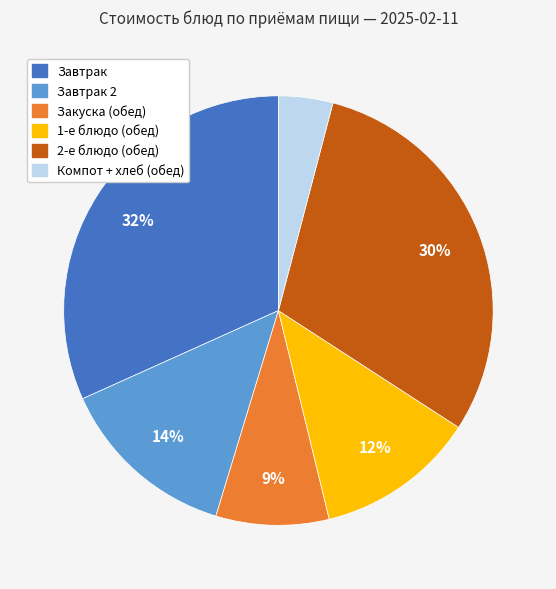

Does any single category account for the majority?

No